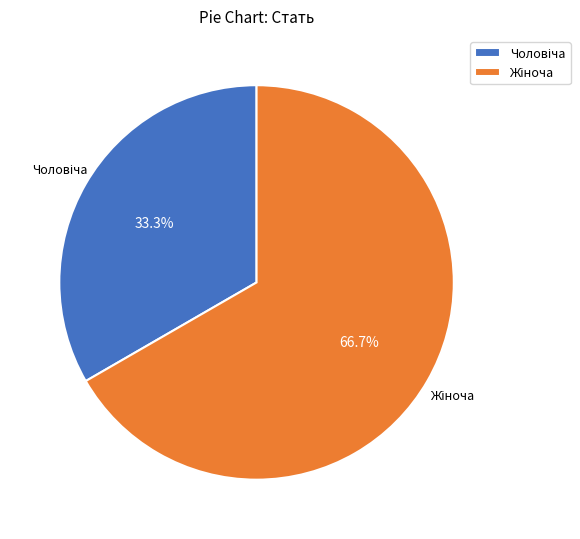

Is there any slice that represents more than half of the pie?

Yes